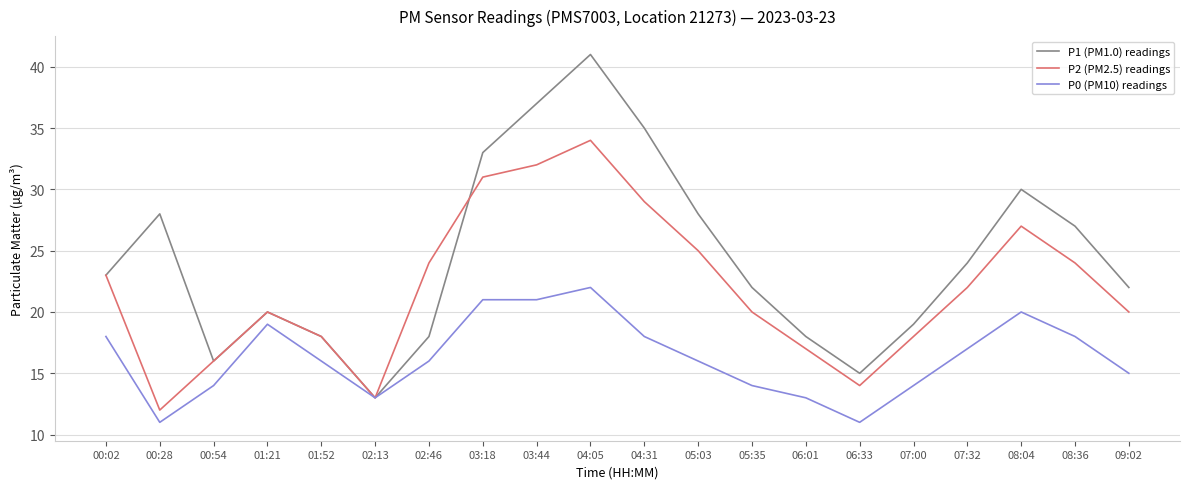

What is the sum of all P0 (PM10) readings values?

327